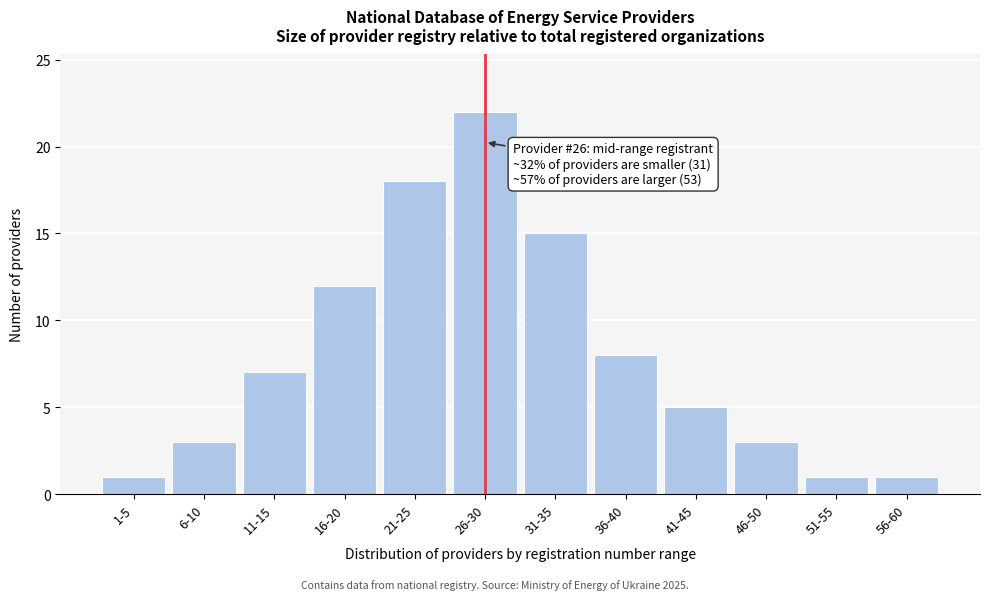

Reading left to right, list all the values displayed in this chart.

1	3	7	12	18	22	15	8	5	3	1	1